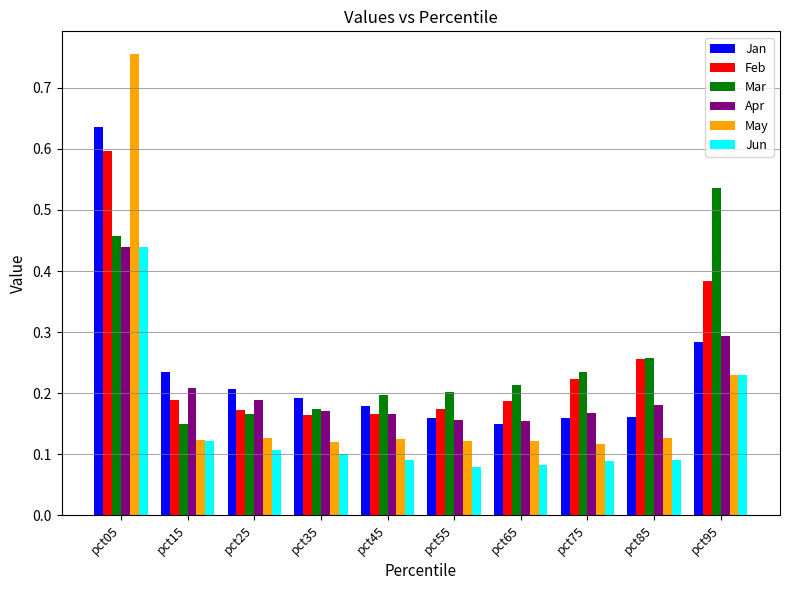

What are all the series names shown in the legend?

Jan, Feb, Mar, Apr, May, Jun